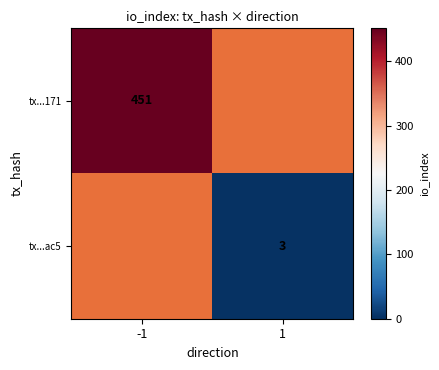

Is it true that tx...ac5 equals 3 at 1?

True